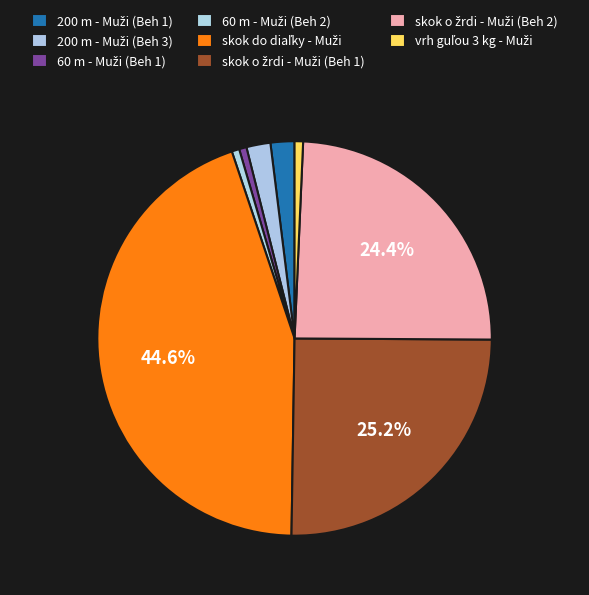

How many segments does this pie chart have?

8